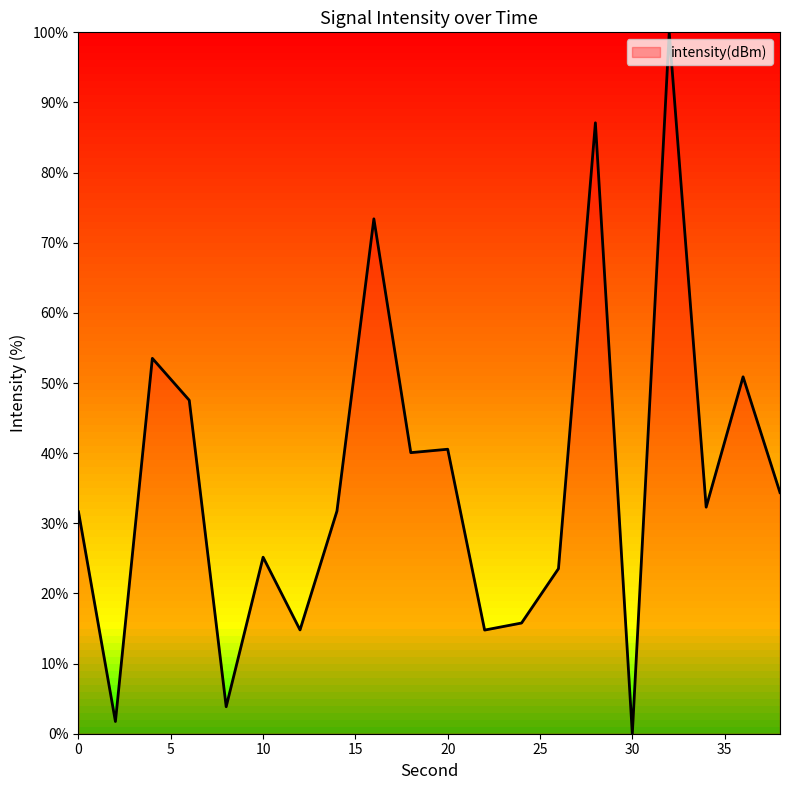

What is the maximum value shown in the chart?

100.0